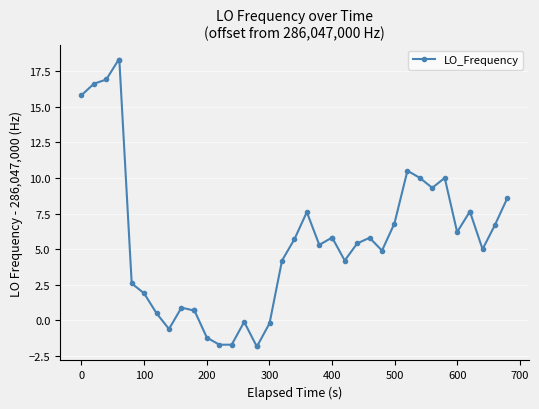

What is the average value?

5.7